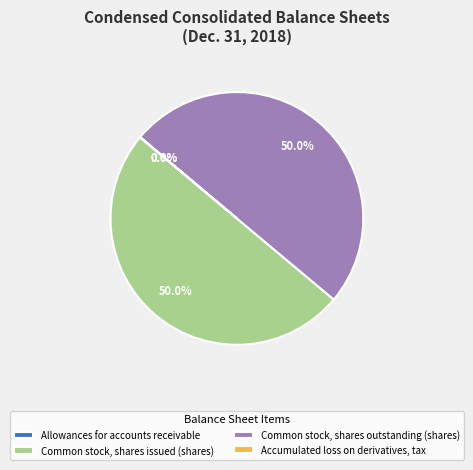

How much of the chart is everything except Common stock, shares issued (shares)?

50.0%